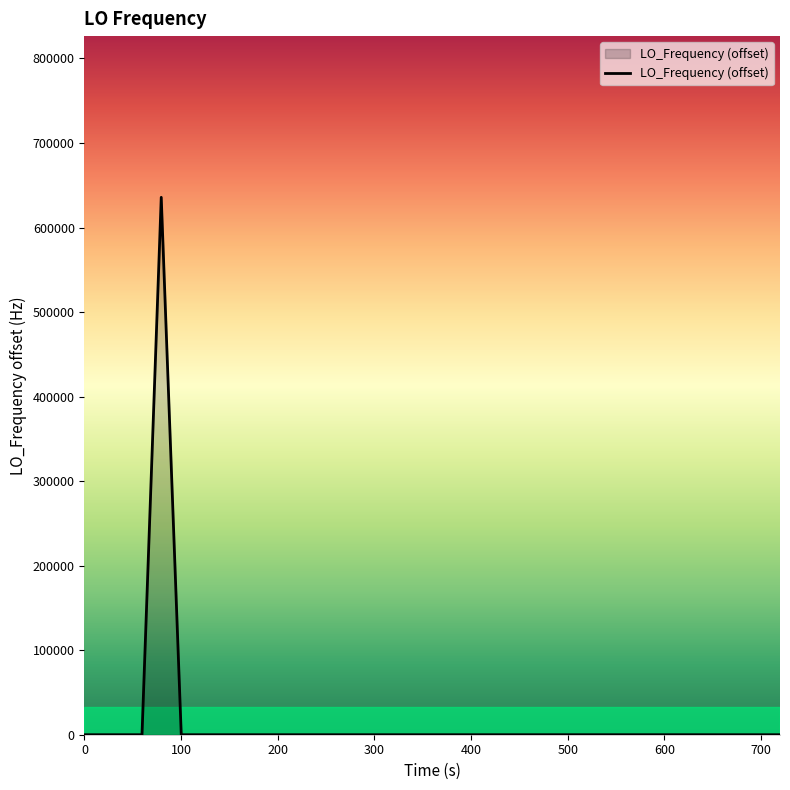

What is the maximum value shown in the chart?

635706.3